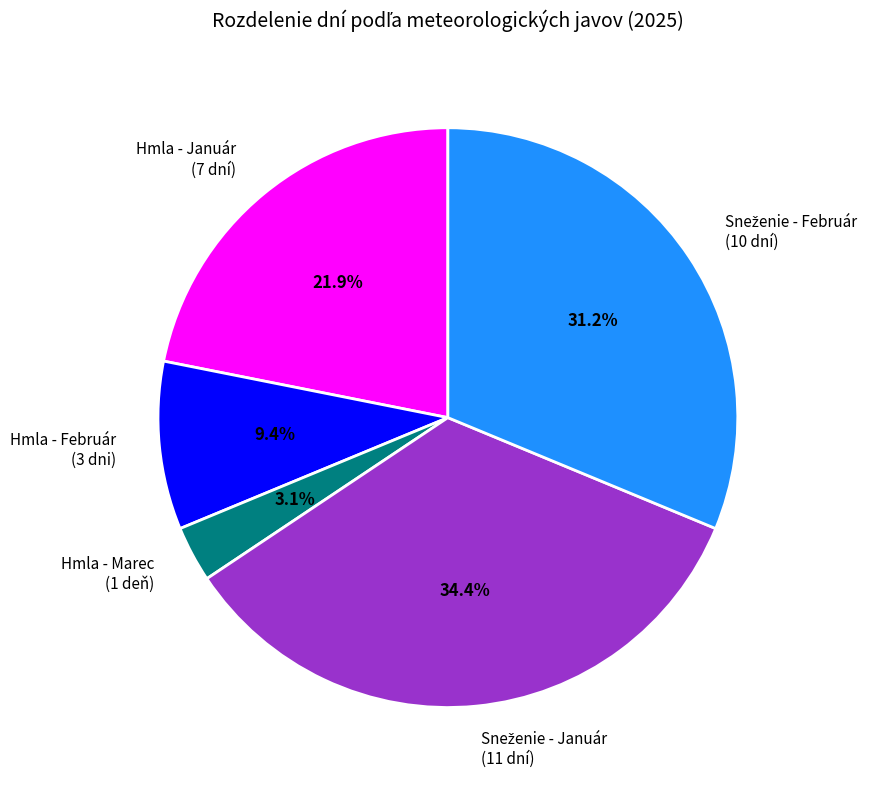

Approximately how many times larger is the value at Hmla - Marec (1 deň) compared to Hmla - Február (3 dni)?

0.3